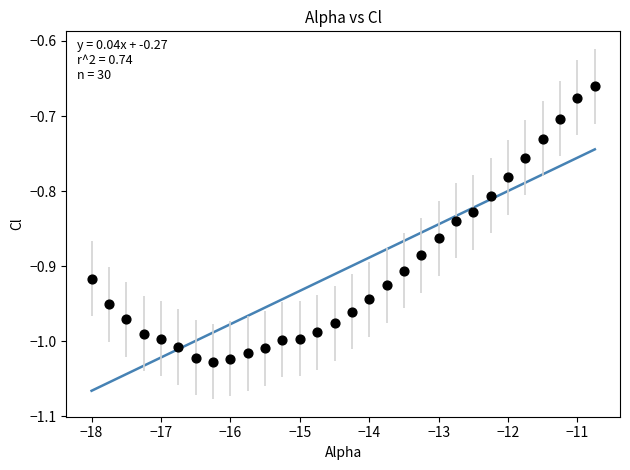

What is the range of Y values (max minus min)?

0.4